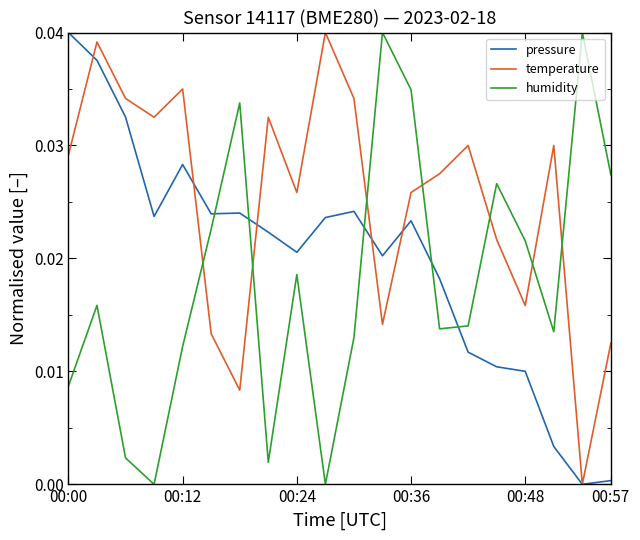

How many categories are shown in the chart?

20